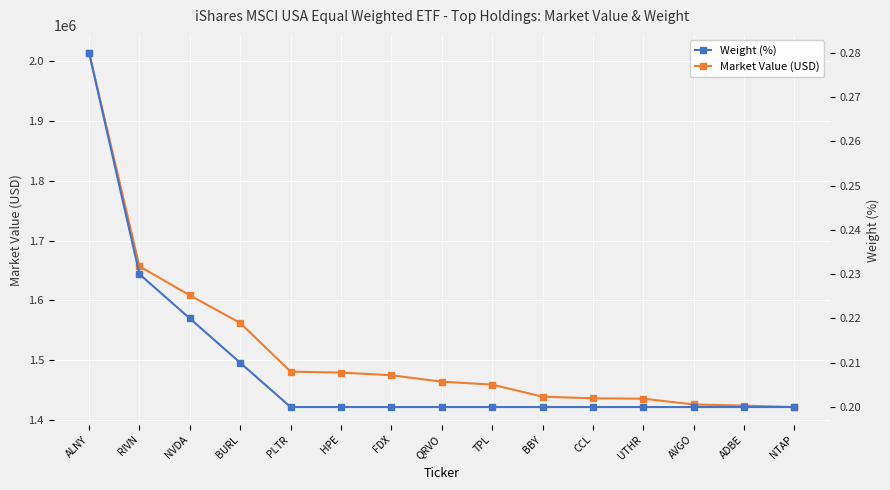

How many categories are shown in the chart?

15